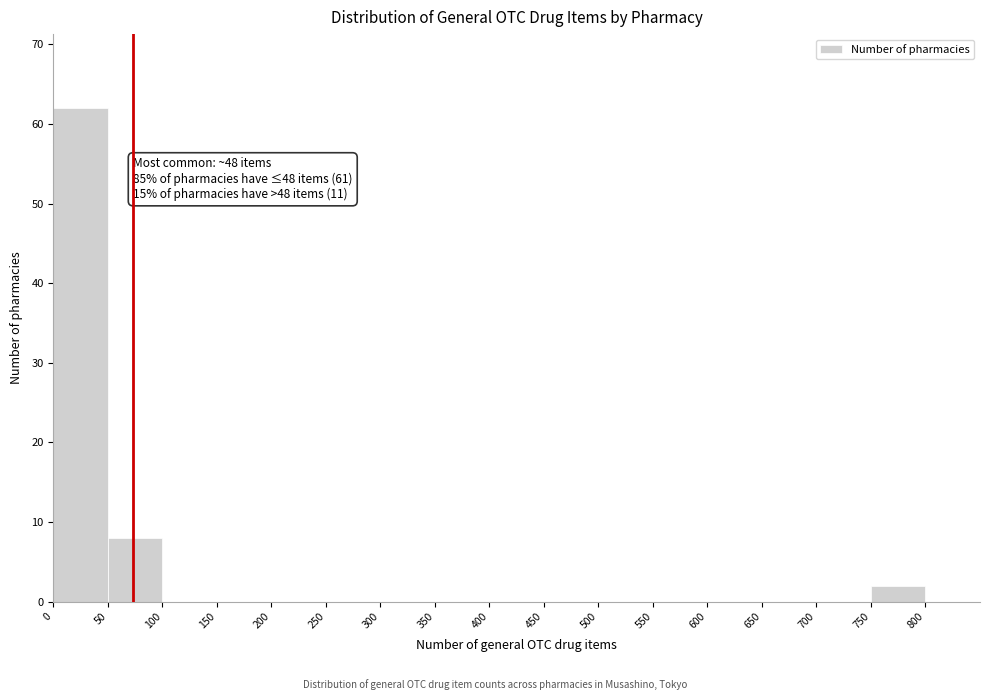

Over which range of the x-axis is the bar tallest?

0 to 50